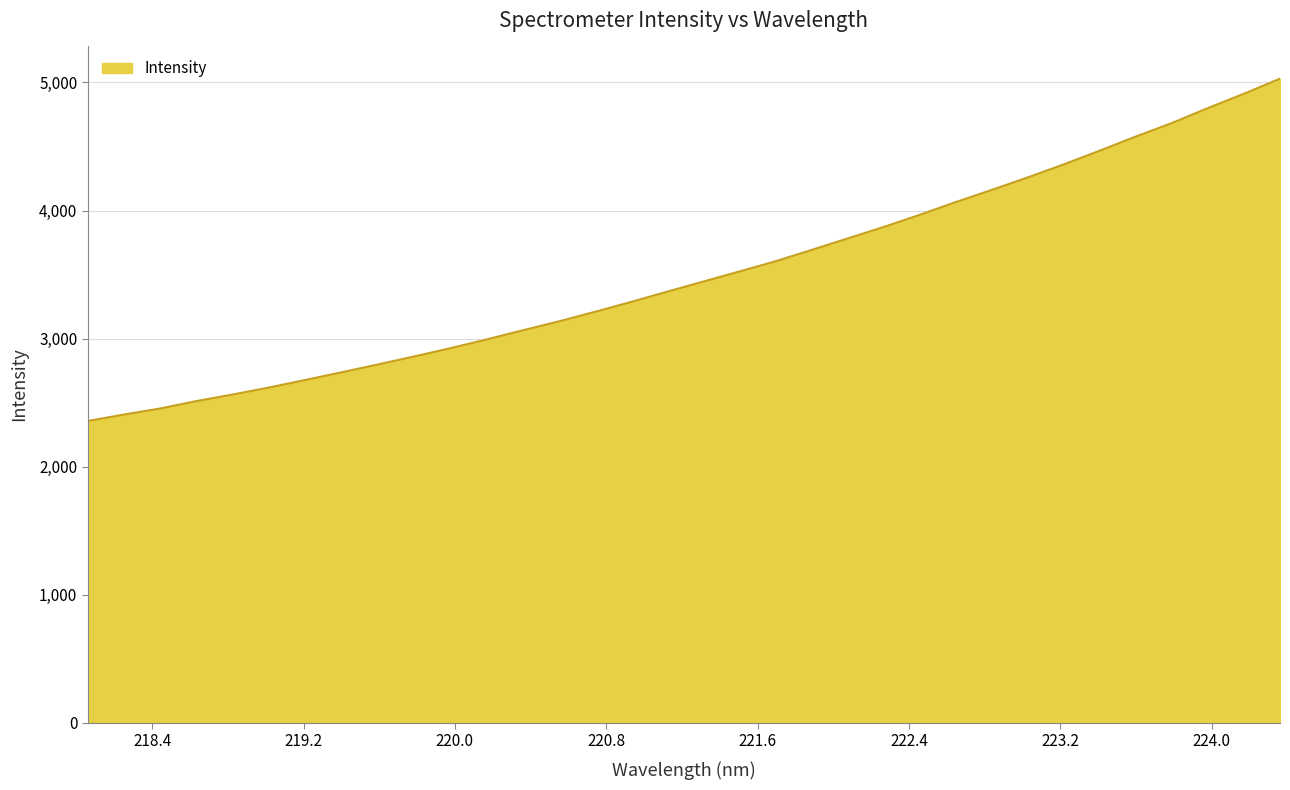

Reading left to right, transcribe all the data shown in this chart.

2356.5	2407.1	2454.2	2512.0	2563.2	2617.4	2676.1	2736.0	2796.8	2859.1	2923.4	2991.2	3062.9	3132.3	3207.1	3284.3	3364.2	3443.4	3522.3	3601.7	3690.3	3780.2	3870.0	3964.8	4064.6	4159.8	4257.7	4359.6	4467.1	4577.5	4683.1	4800.0	4912.1	5030.0